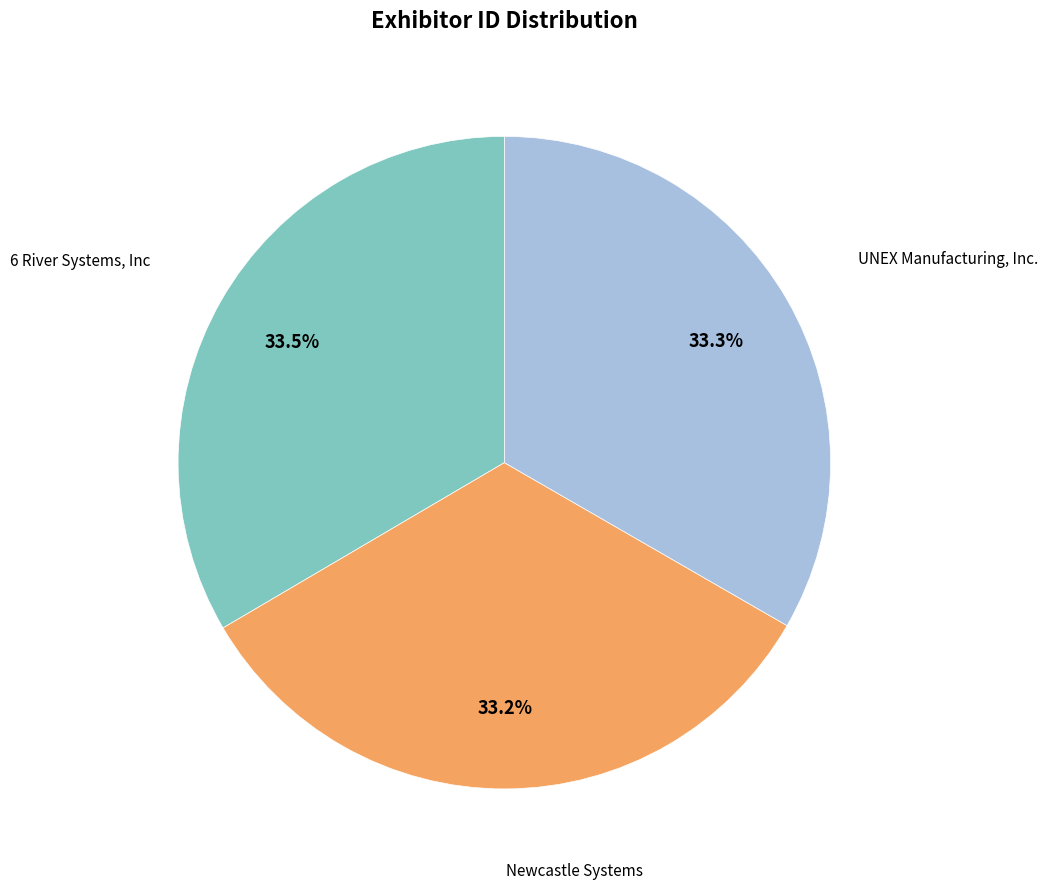

Is there any slice that represents more than half of the pie?

No